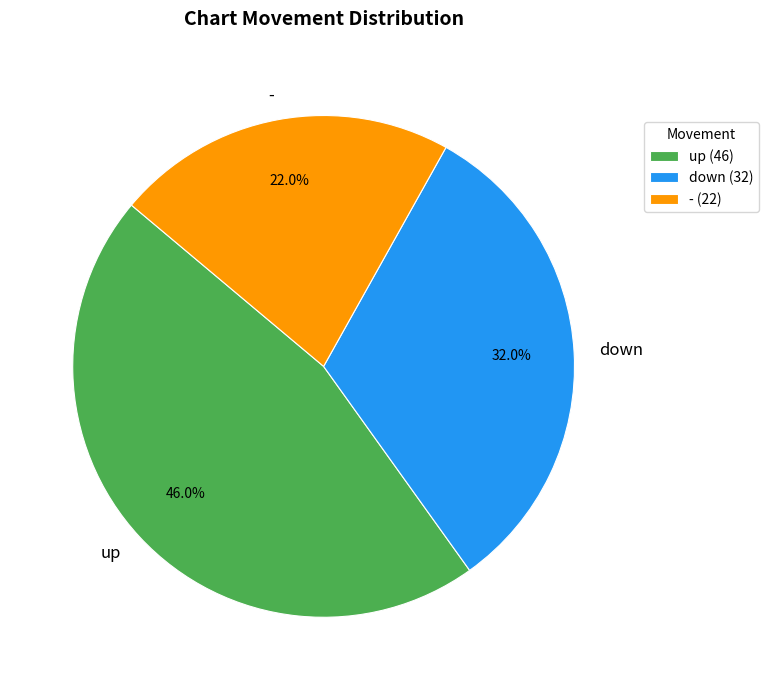

Does any single category account for the majority?

No